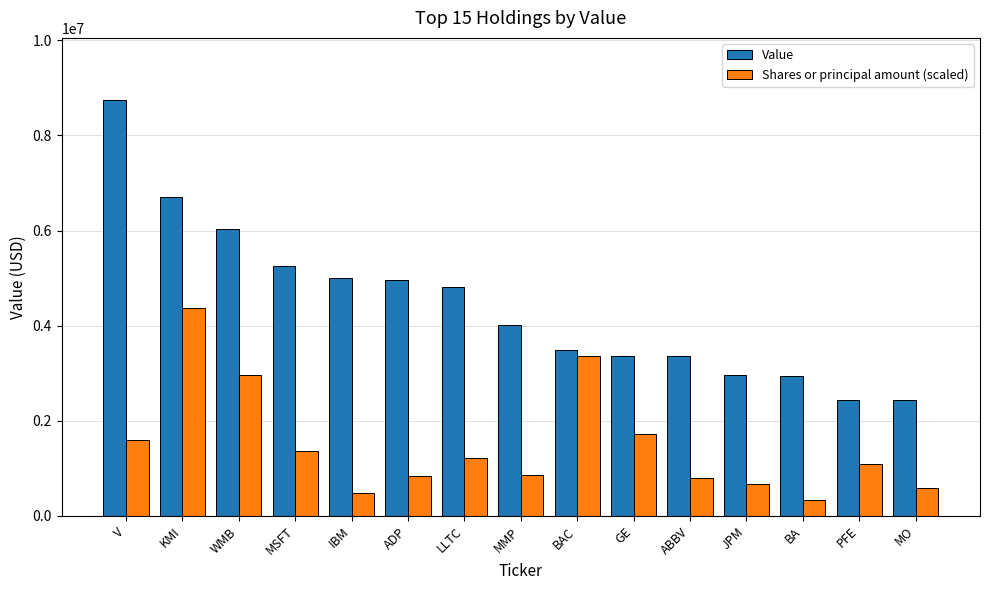

What is the maximum value for Value?

8741000.0